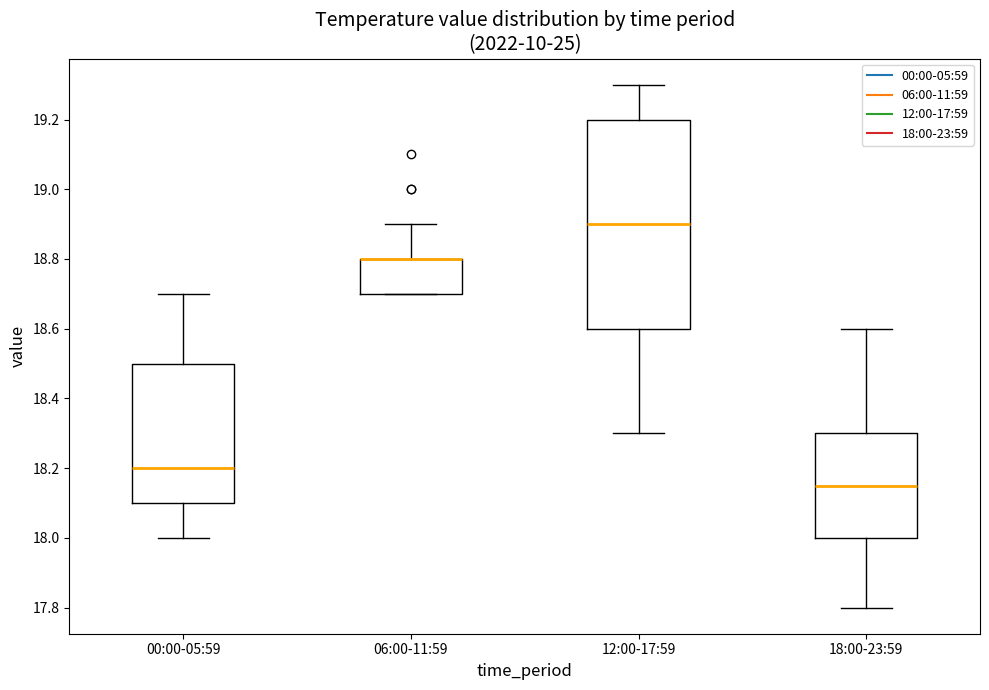

Reading left to right, read every box against the y-axis: the position of its median line, the range the box covers, and the ends of its whiskers. The values are not printed on the chart, so give them approximately, as read against the axis.

00:00-05:59: median 18.20, box 18.10 to 18.50, whiskers 18.00 to 18.70
06:00-11:59: median 18.80 (drawn on the box's upper edge), box 18.70 to 18.80, whiskers 18.70 to 18.90
12:00-17:59: median 18.90, box 18.60 to 19.20, whiskers 18.30 to 19.30
18:00-23:59: median 18.16, box 18.00 to 18.30, whiskers 17.80 to 18.60